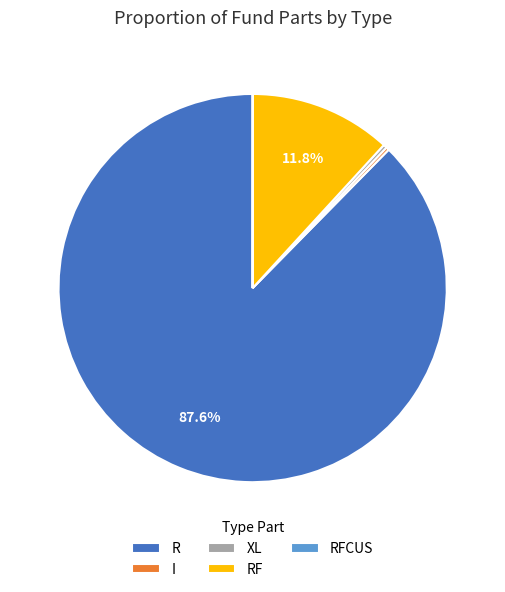

What percentage is the R slice, to the nearest percent?

88%